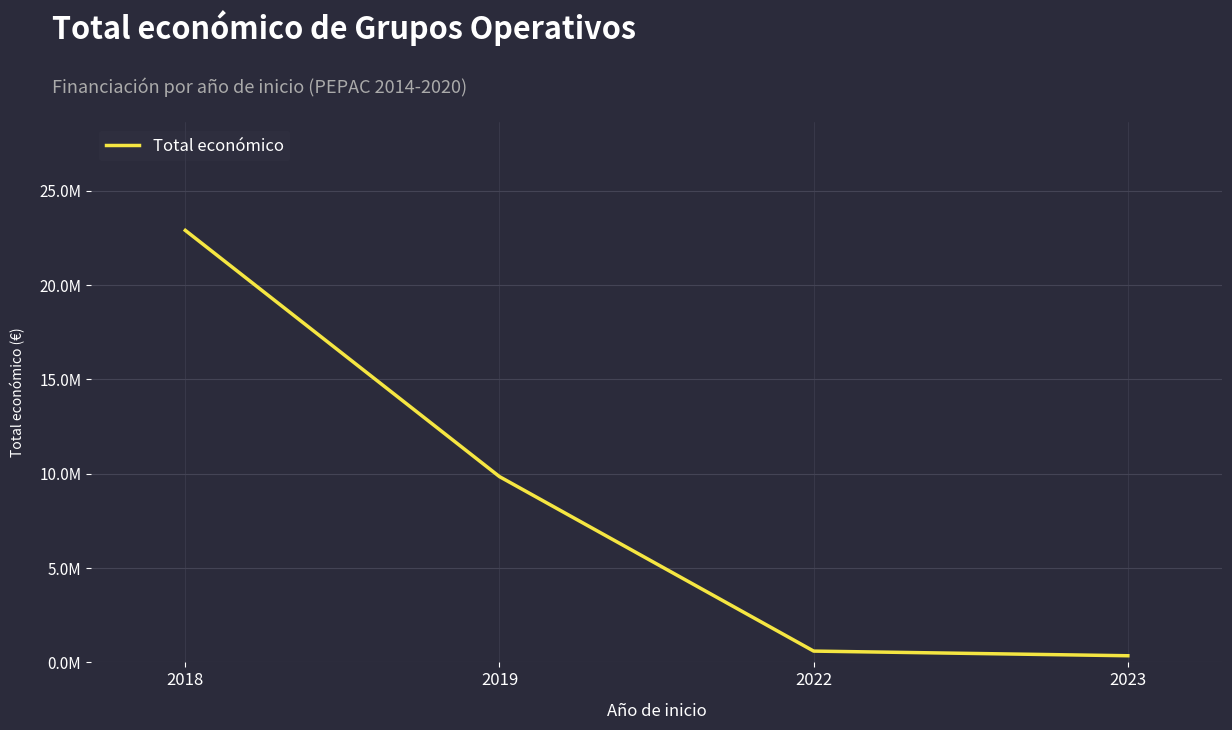

True or false: there are more than 2 points higher than both neighbors.

False